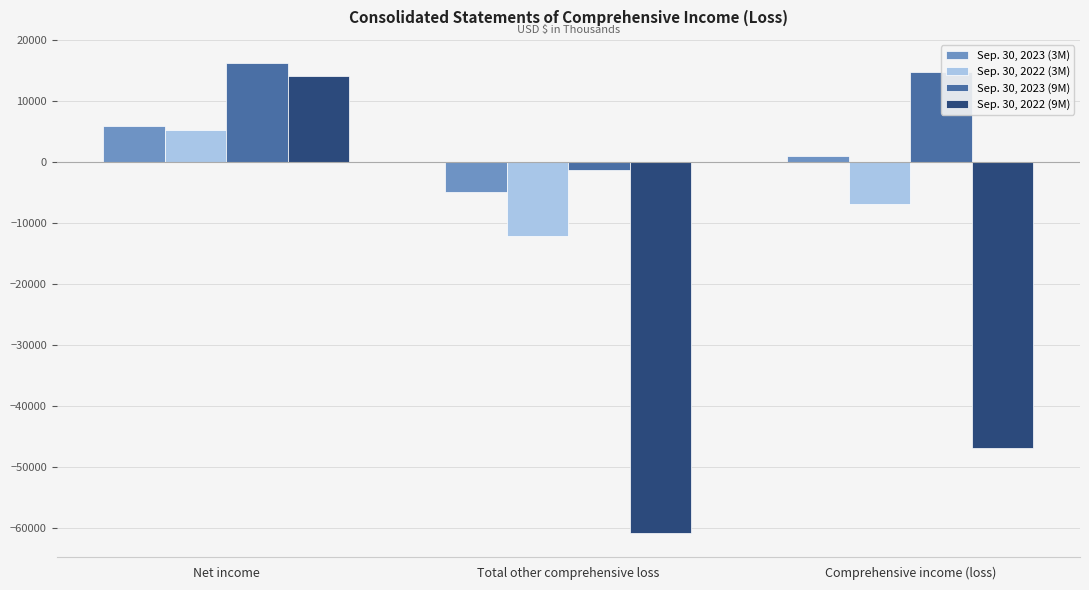

What is the difference between the maximum and minimum values in the Sep. 30, 2022 (3M) series?

17429